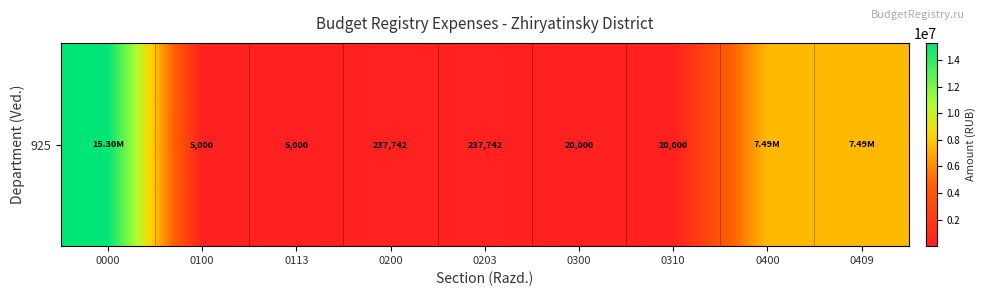

How many data points does each series have?

9